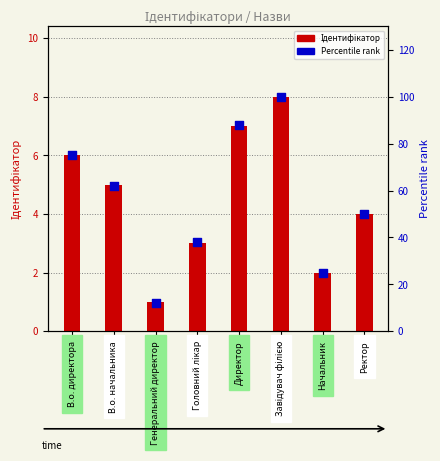

Which series has the largest total across all categories?

Percentile rank